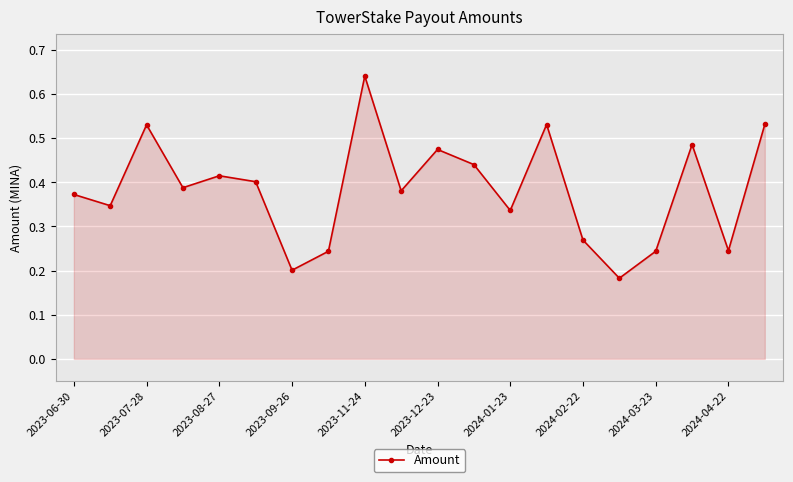

How many values are between 0 and 1?

20